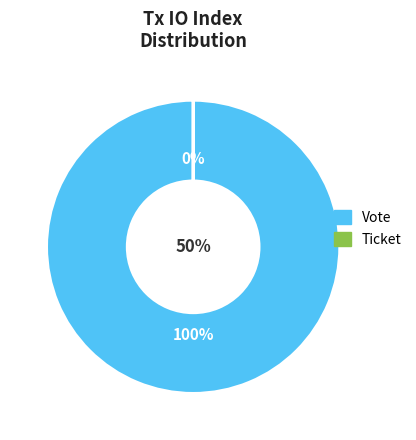

What is the change in value from Vote to Ticket?

-1